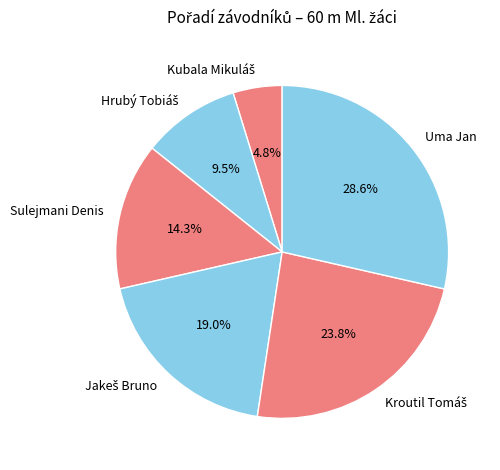

Does any single category account for the majority?

No